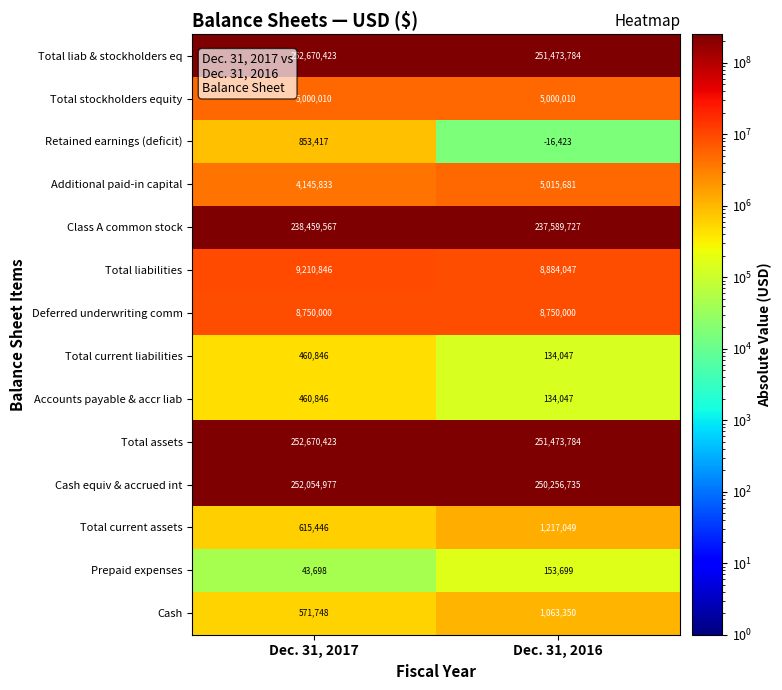

Reading left to right, what are all the values shown in this chart?

Total liab & stockholders eq: 252670423	251473784
Total stockholders equity: 5000010	5000010
Retained earnings (deficit): 853417	-16423
Additional paid-in capital: 4145833	5015681
Class A common stock: 238459567	237589727
Total liabilities: 9210846	8884047
Deferred underwriting comm: 8750000	8750000
Total current liabilities: 460846	134047
Accounts payable & accr liab: 460846	134047
Total assets: 252670423	251473784
Cash equiv & accrued int: 252054977	250256735
Total current assets: 615446	1217049
Prepaid expenses: 43698	153699
Cash: 571748	1063350